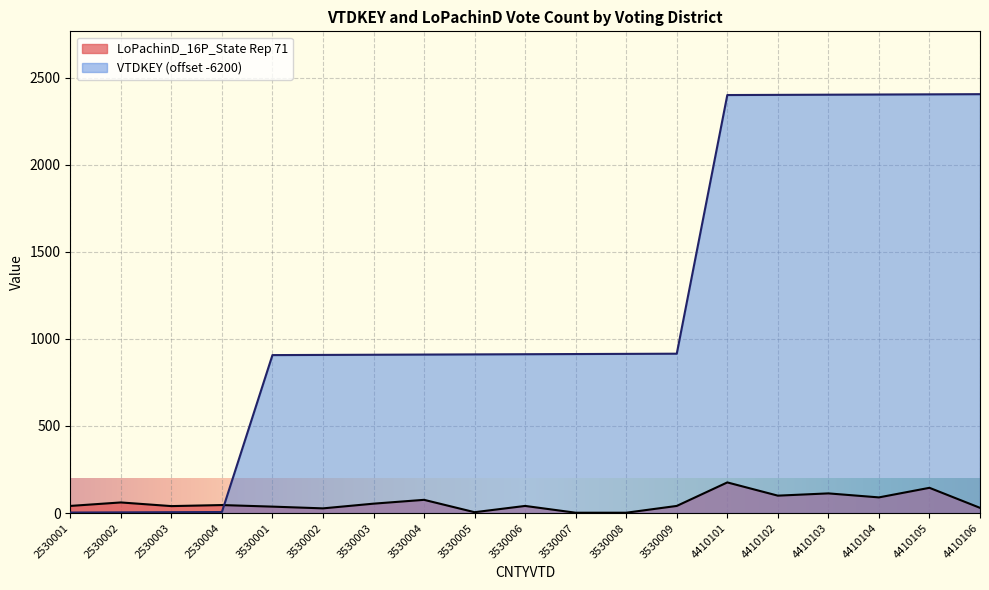

What is the value of the VTDKEY point at the 2nd from the left?

4